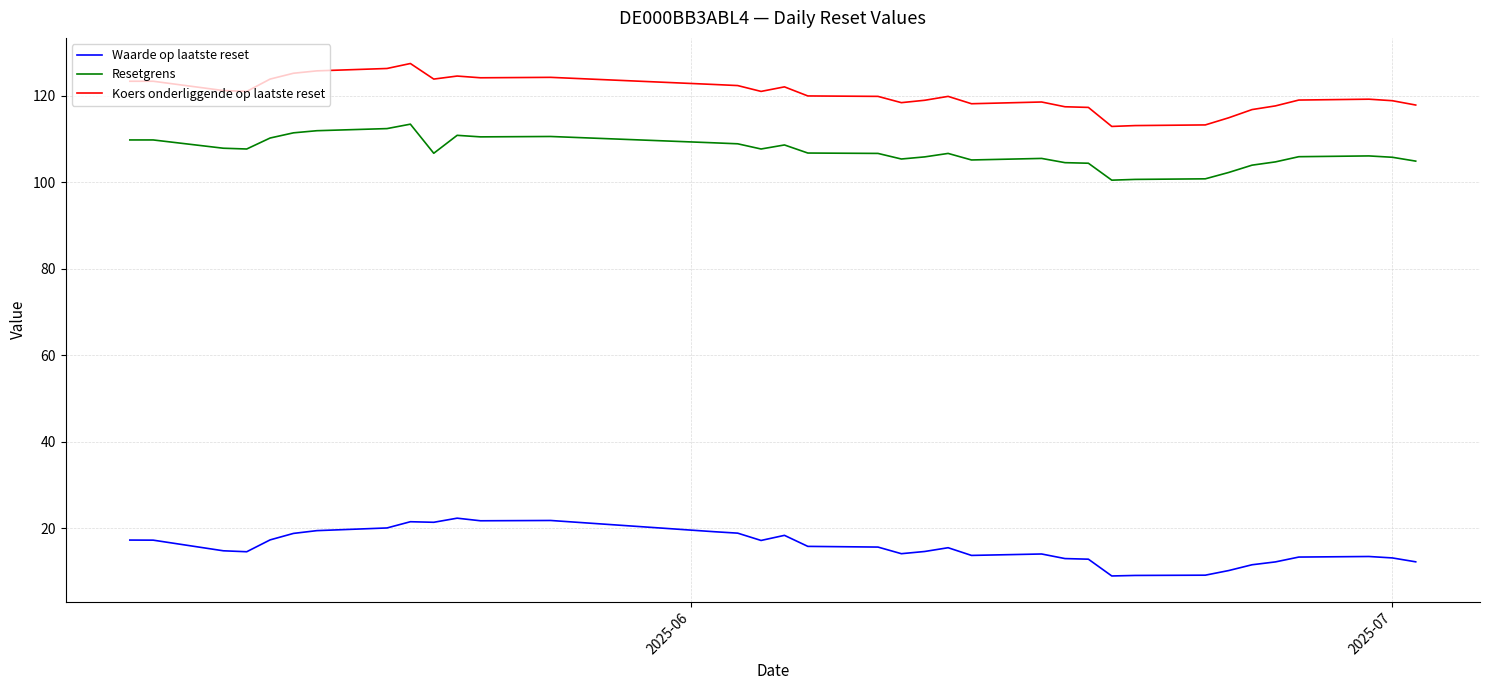

True or false: Koers onderliggende op laatste reset and Resetgrens cross at least once.

False